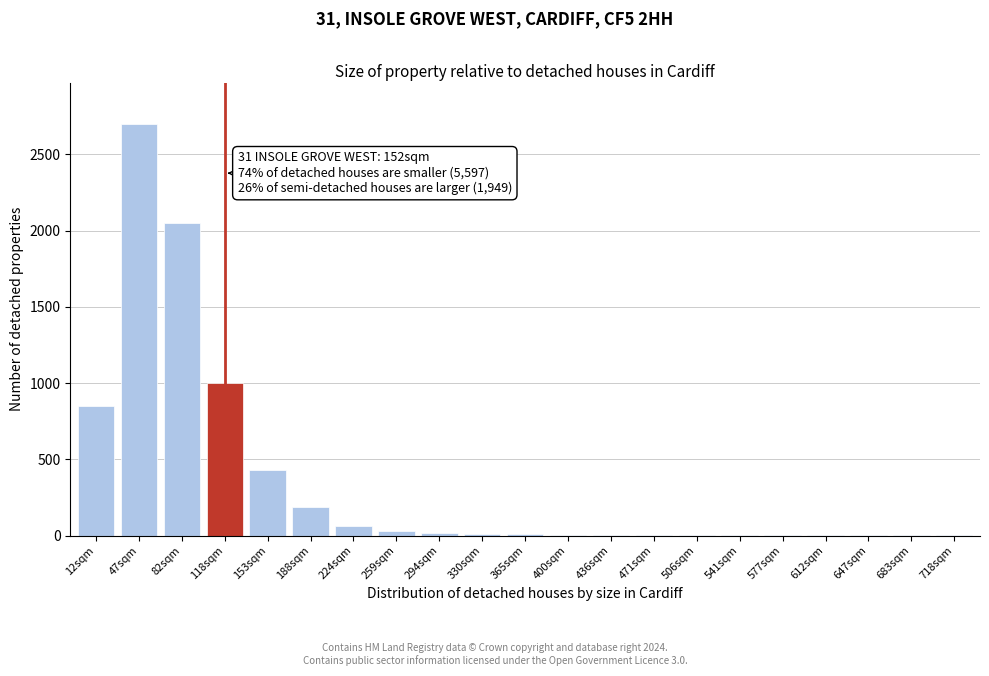

What is the sum of all values?

7364